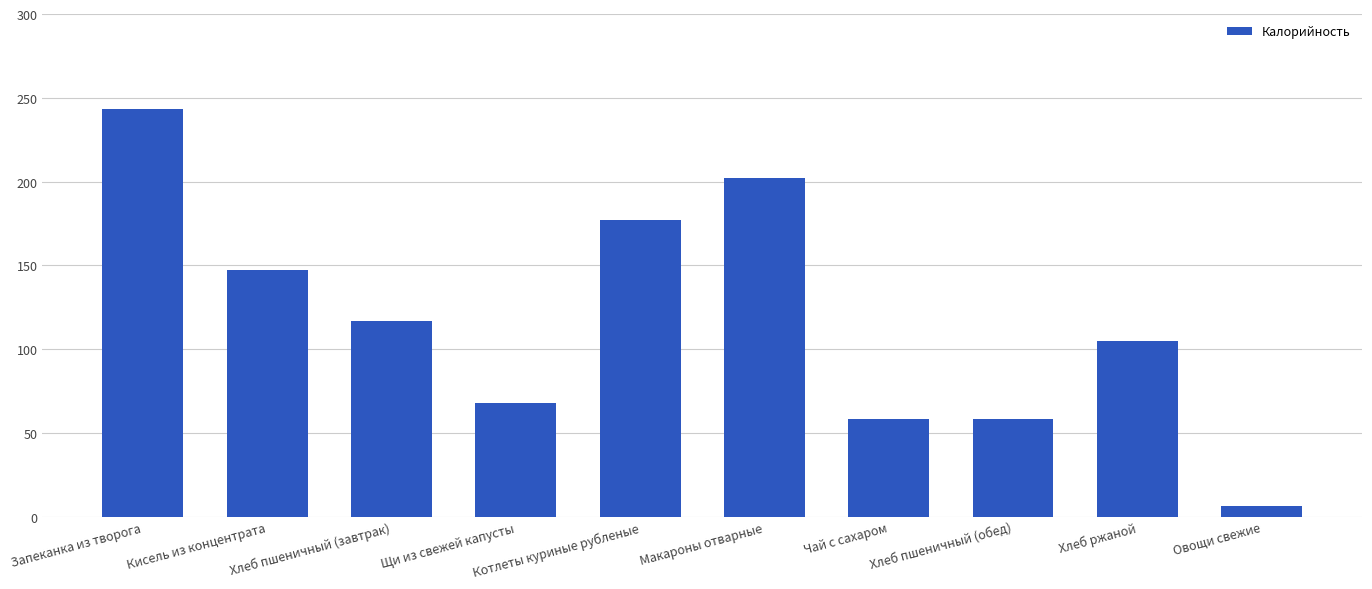

What is the ratio of the value at Хлеб ржаной to the value at Макароны отварные?

0.5